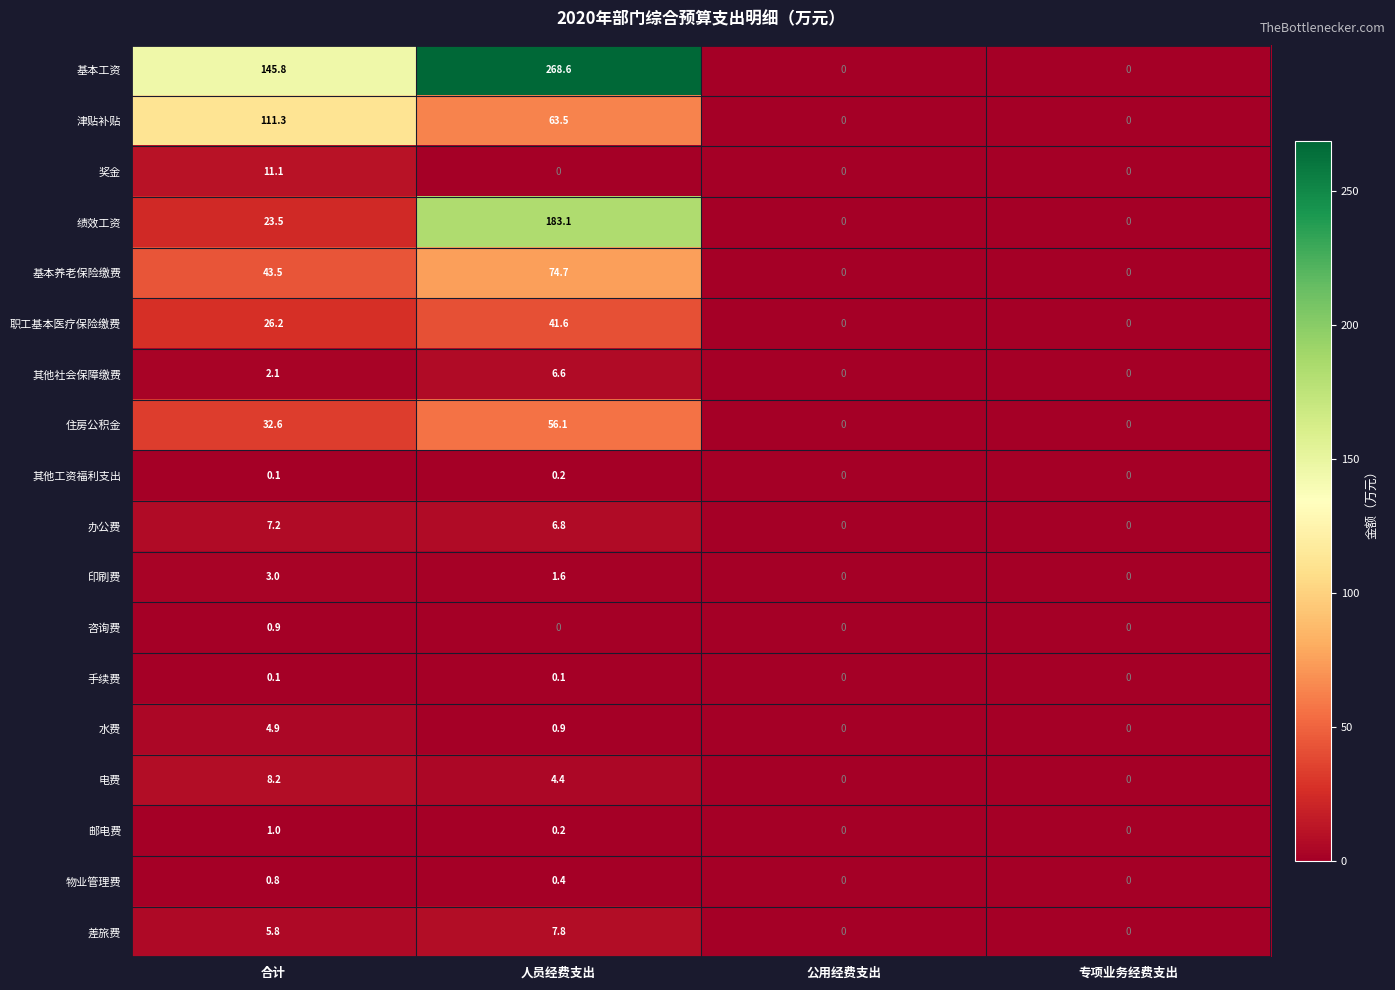

The 差旅费 series shows 7.8 at 人员经费支出. True or false?

True